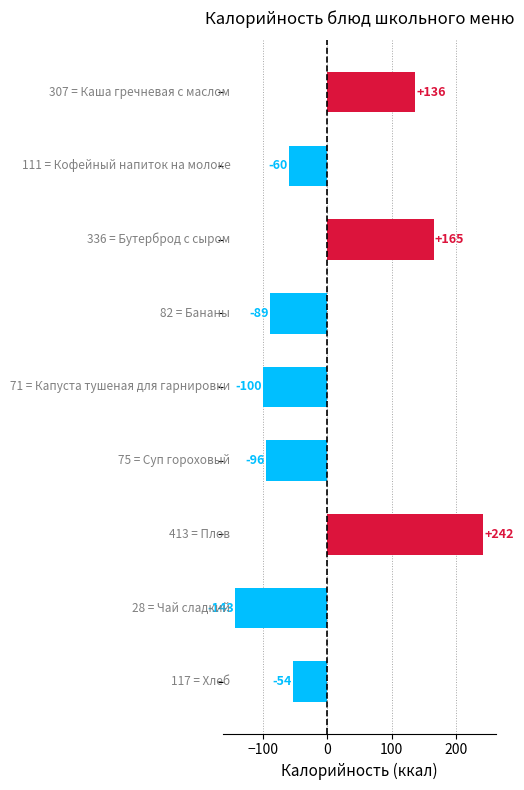

What is the maximum value shown in the chart?

241.9